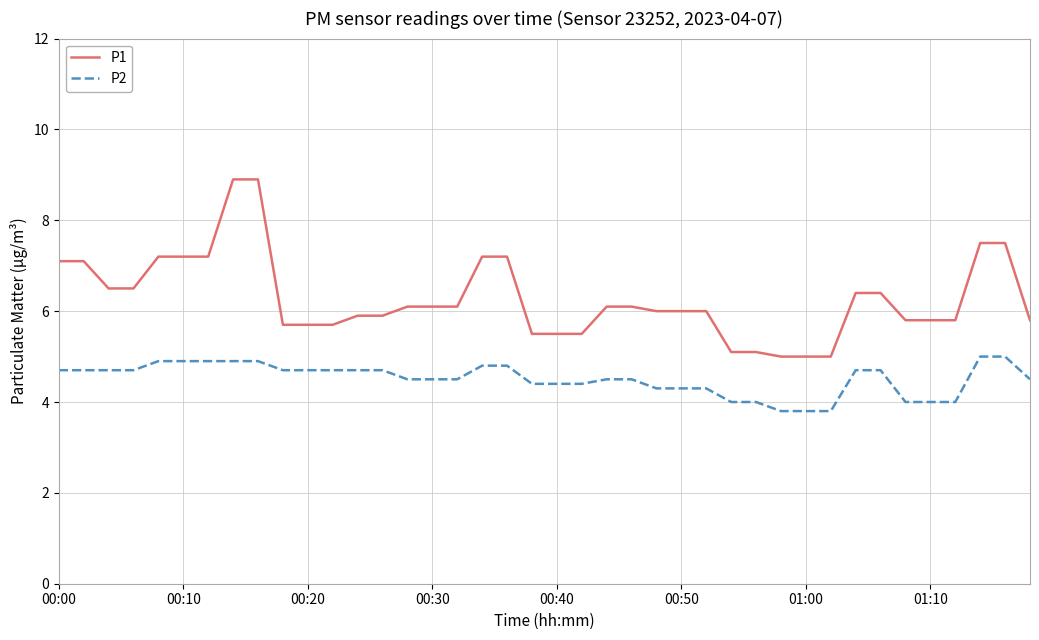

Which series has the largest range (max minus min)?

P1